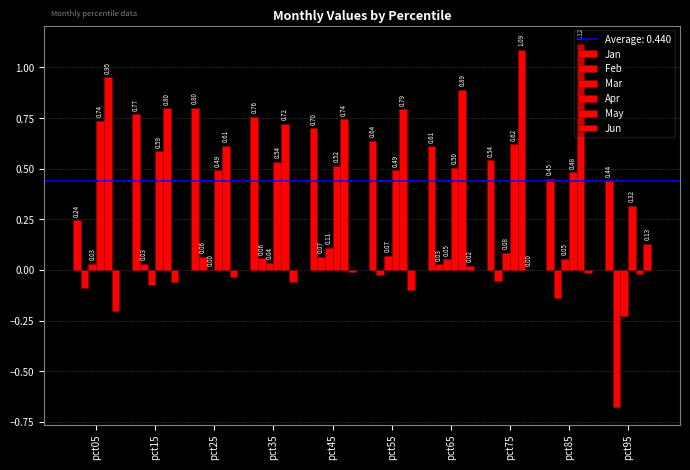

At how many categories does at least one series exceed 0?

10